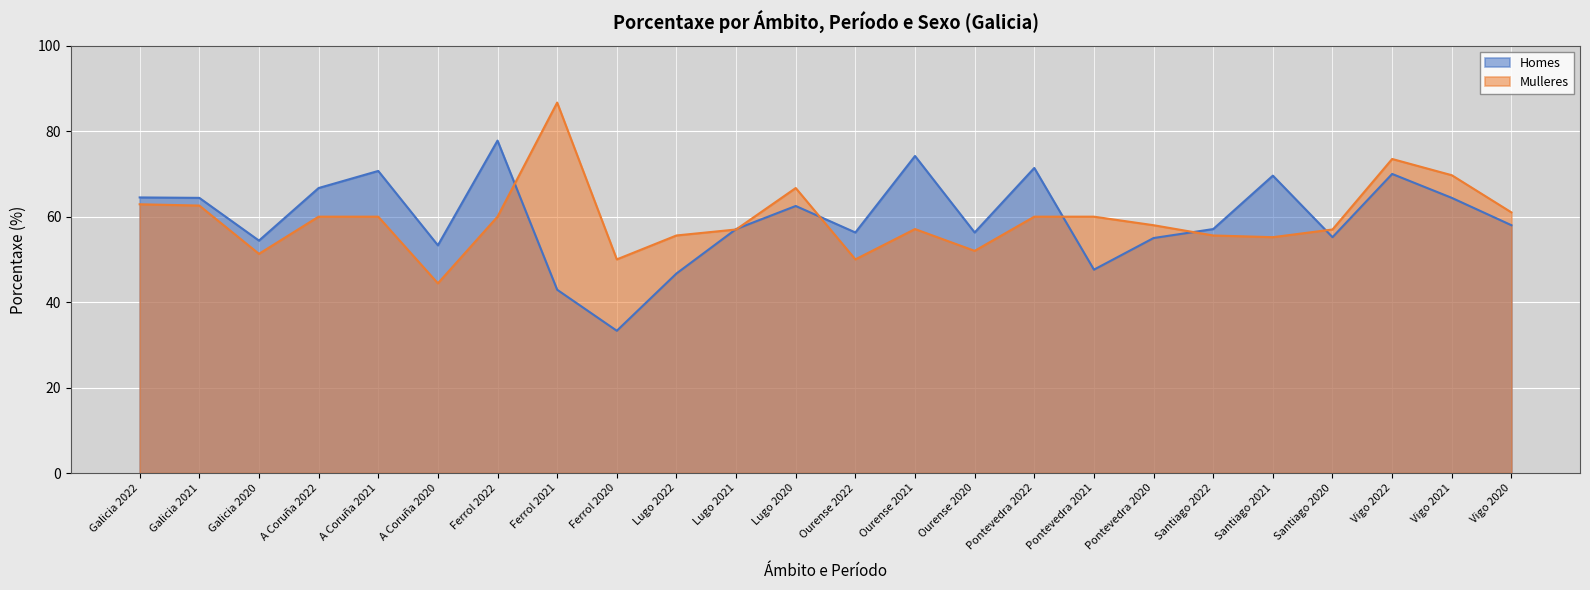

How many intersections are there between Mulleres and Homes?

7